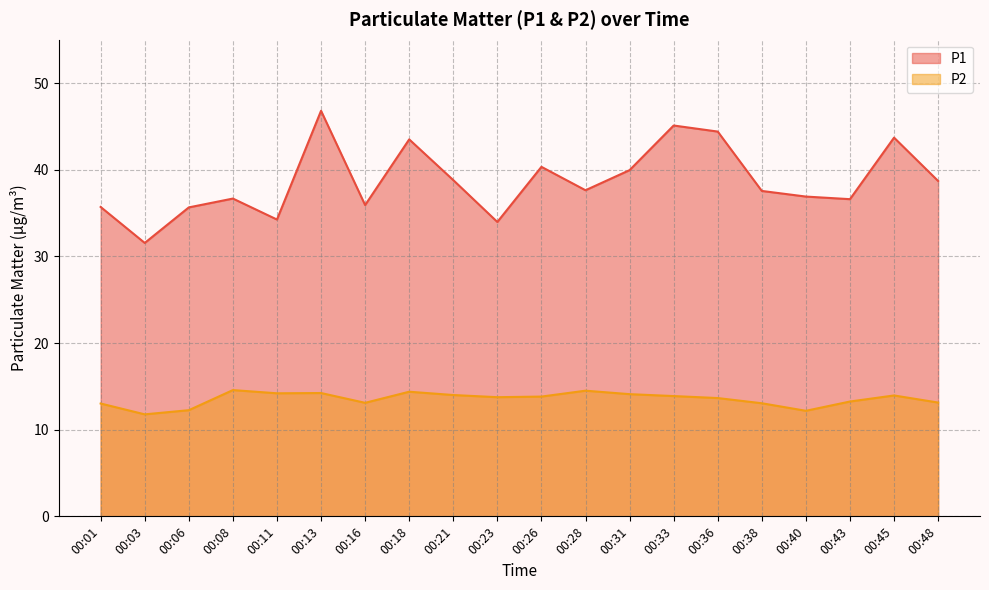

True or false: P1 has a value of 25.4 at 00:40.

False